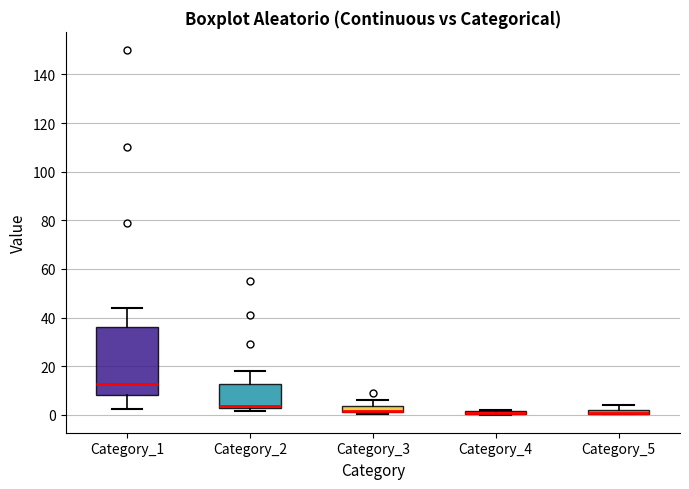

Where is the lower edge of the box for Category_5 on the y-axis? The values are not printed on the chart, so give them approximately, as read against the axis.

0